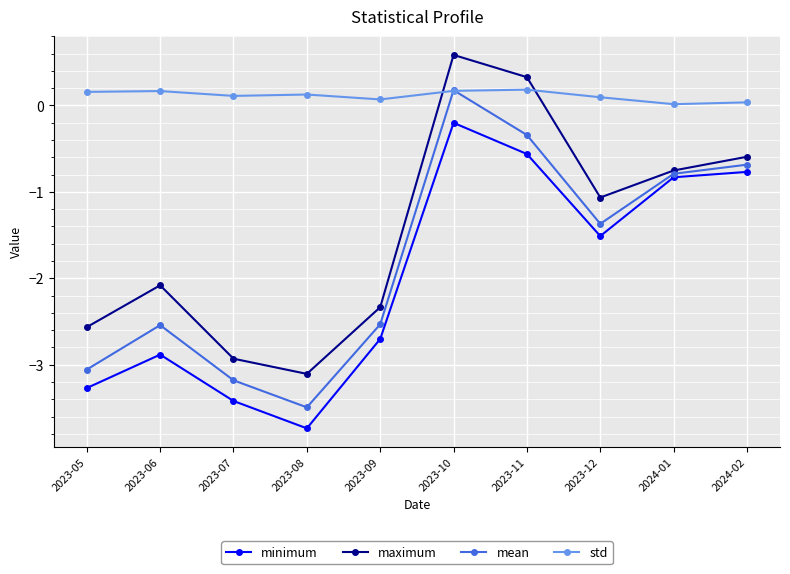

Does the chart have visible grid lines?

Yes